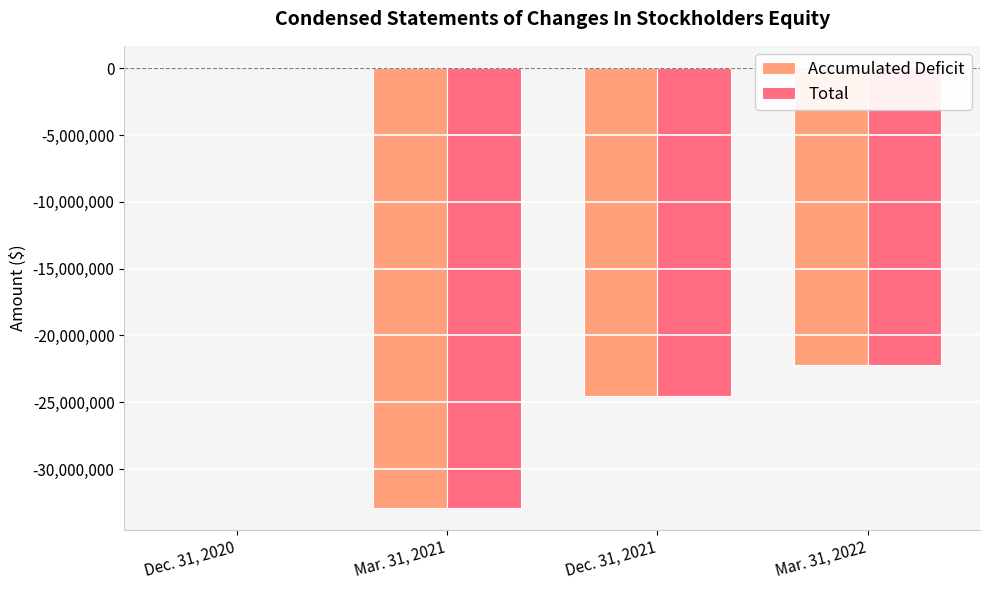

What is the approximate value of Total at Mar. 31, 2021, to the nearest 100?

-32898400